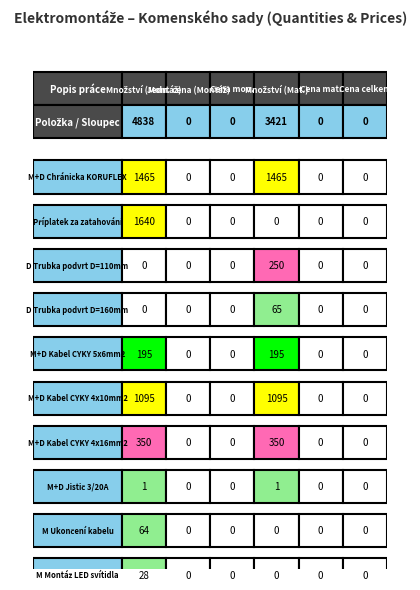

What is the difference between the maximum and second lowest values in the M+D Kabel CYKY 4x16mm2 series?

350